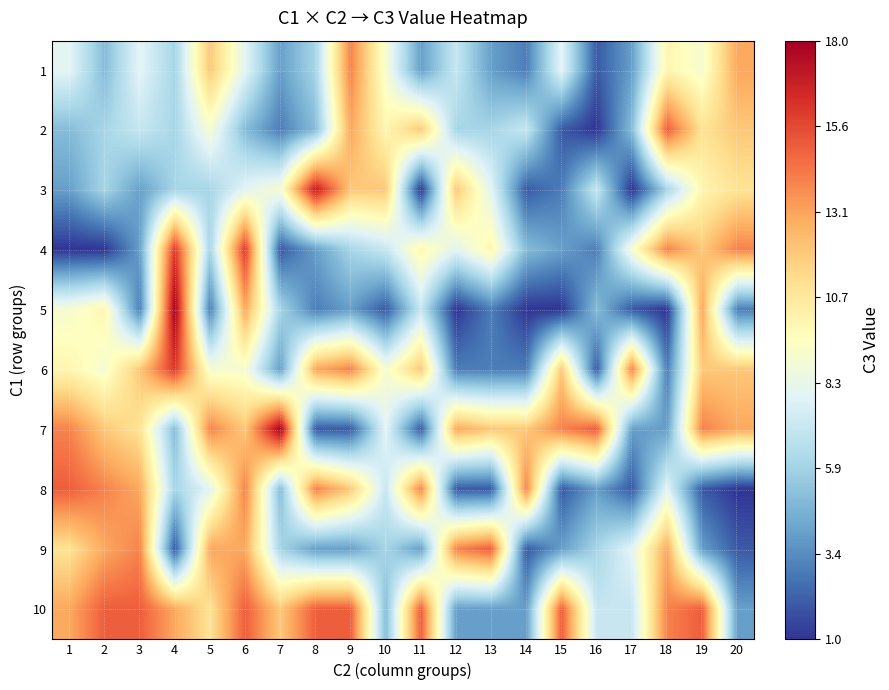

Reading left to right, transcribe all the data shown in this chart.

1: 1=8	2=5	3=8	4=6	5=12	6=8	7=4	8=6	9=14	10=9	11=4	12=7	13=4	14=3	15=8	16=2	17=4	18=10	19=9	20=13
2: 1=5	2=6	3=7	4=6	5=9	6=5	7=3	8=5	9=13	10=10	11=12	12=6	13=6	14=7	15=2	16=1	17=5	18=15	19=11	20=12
3: 1=4	2=6	3=4	4=6	5=6	6=8	7=9	8=17	9=12	10=12	11=1	12=12	13=8	14=2	15=3	16=7	17=1	18=6	19=10	20=11
4: 1=1	2=1	3=4	4=16	5=6	6=16	7=2	8=4	9=6	10=7	11=10	12=8	13=10	14=5	15=4	16=3	17=9	18=14	19=12	20=14
5: 1=9	2=10	3=3	4=18	5=3	6=13	7=6	8=3	9=4	10=2	11=7	12=1	13=3	14=1	15=1	16=5	17=2	18=1	19=13	20=3
6: 1=10	2=9	3=12	4=16	5=9	6=9	7=4	8=13	9=14	10=9	11=12	12=3	13=3	14=3	15=12	16=2	17=14	18=3	19=12	20=12
7: 1=14	2=12	3=11	4=5	5=14	6=12	7=18	8=2	9=2	10=8	11=2	12=13	13=12	14=12	15=14	16=15	17=4	18=4	19=14	20=13
8: 1=15	2=14	3=13	4=6	5=8	6=14	7=5	8=14	9=12	10=7	11=14	12=2	13=2	14=14	15=2	16=4	17=2	18=8	19=2	20=1
9: 1=11	2=13	3=14	4=2	5=13	6=13	7=6	8=4	9=4	10=6	11=4	12=14	13=15	14=2	15=4	16=6	17=8	18=13	19=4	20=2
10: 1=13	2=15	3=15	4=13	5=11	6=15	7=12	8=15	9=15	10=5	11=15	12=4	13=4	14=4	15=15	16=7	17=7	18=14	19=15	20=4